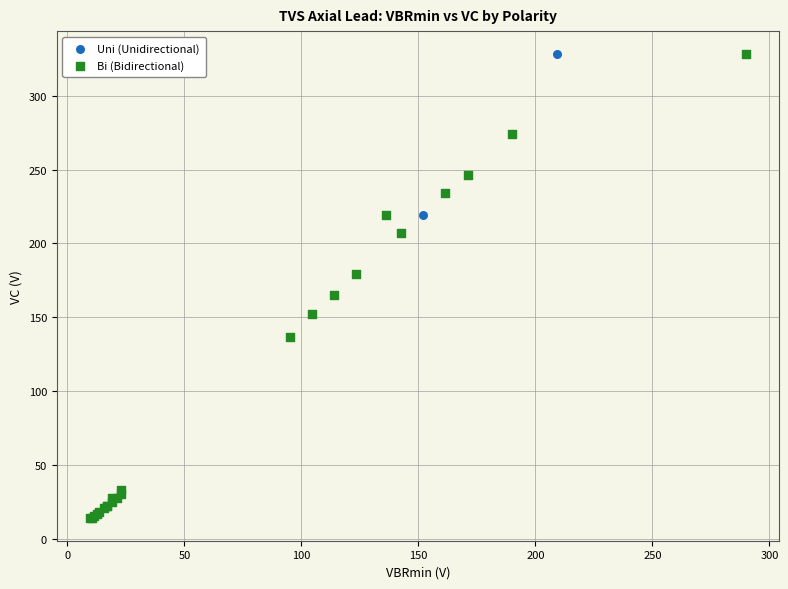

What are all the series names shown in the legend?

Uni (Unidirectional), Bi (Bidirectional)